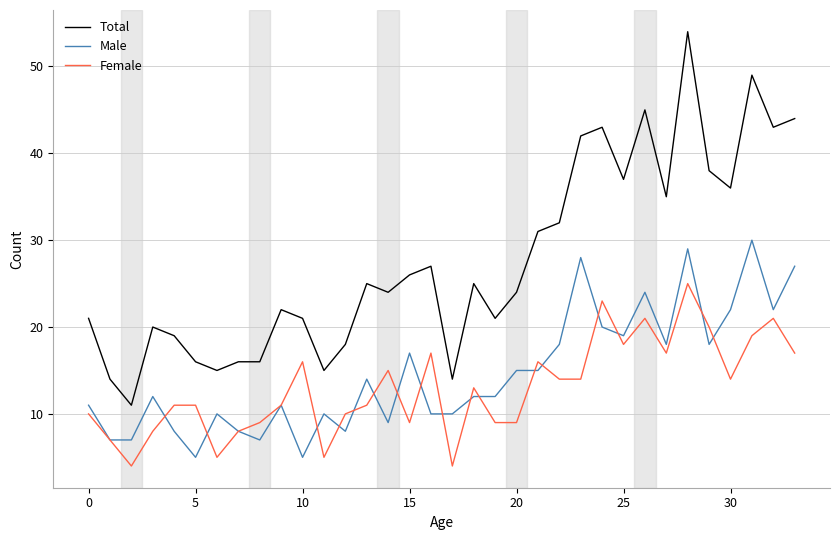

Which series has the largest total across all categories?

Total